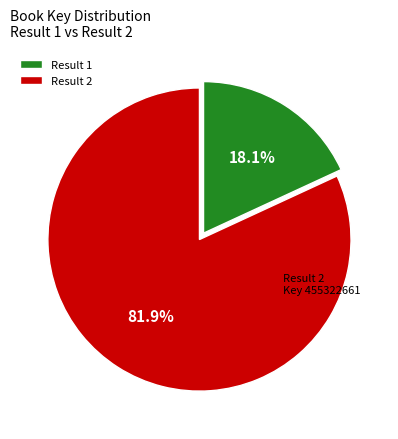

Do Result 2 and Result 1 together represent more than half of the pie?

Yes